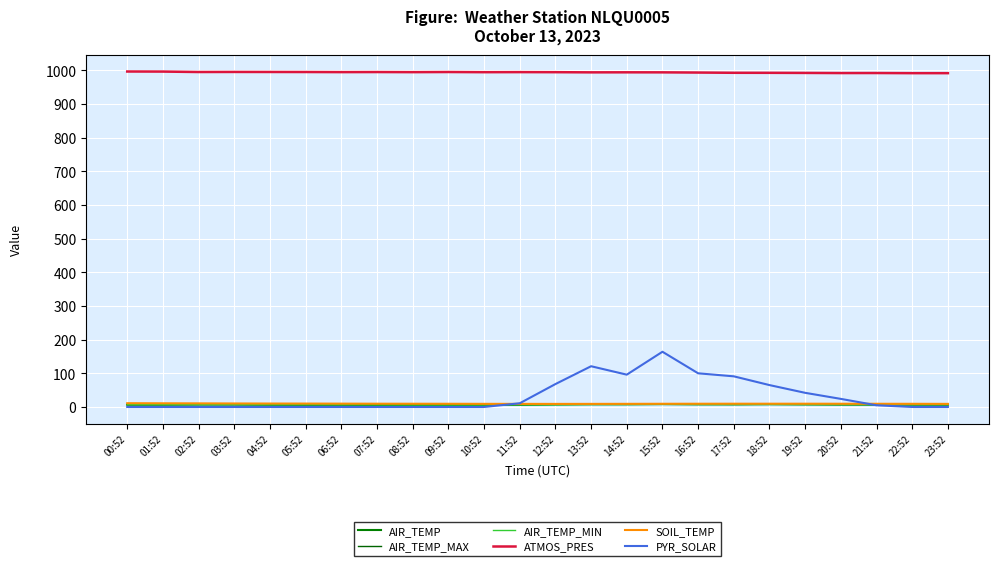

True or false: SOIL_TEMP and AIR_TEMP_MAX intersect in this chart.

False